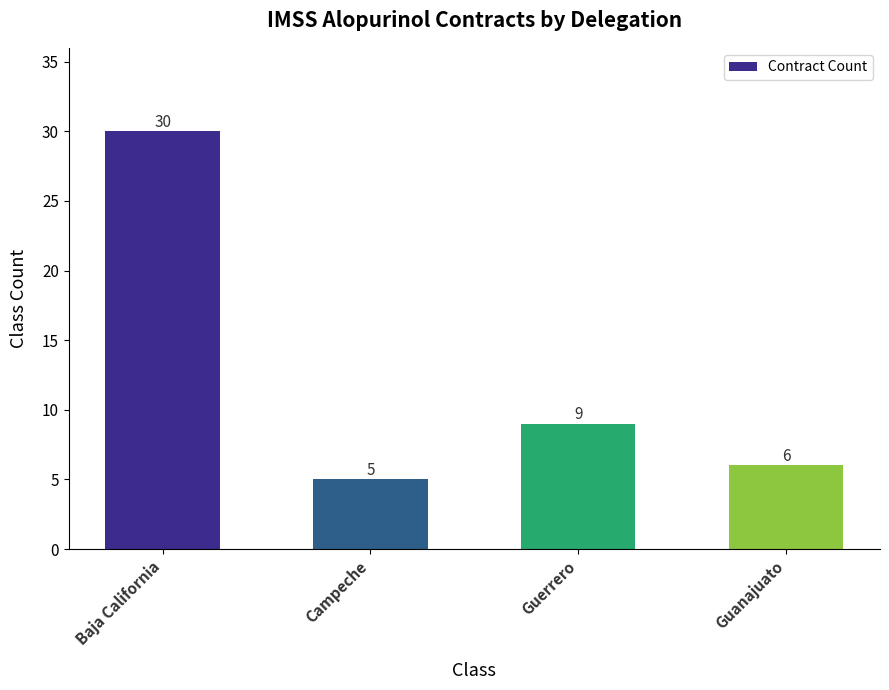

Rank the categories by value from lowest to highest.

Campeche, Guanajuato, Guerrero, Baja California